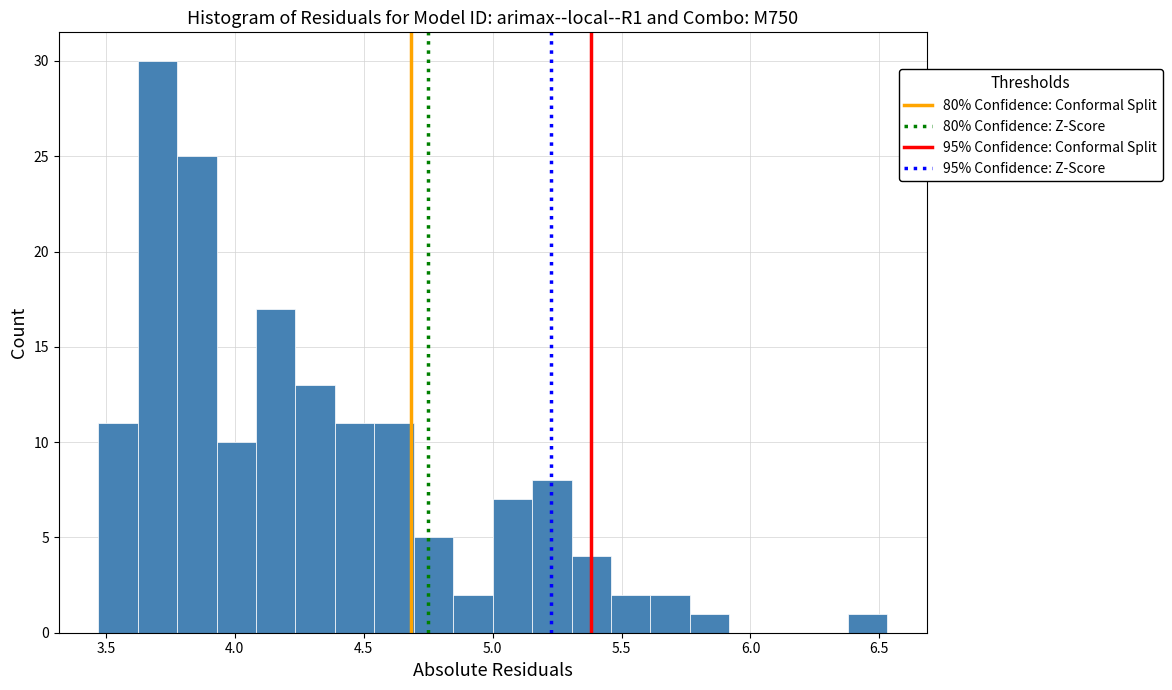

Around what value on the x-axis is the tallest bar? Give the approximate position of its centre, as read against the axis.

3.70